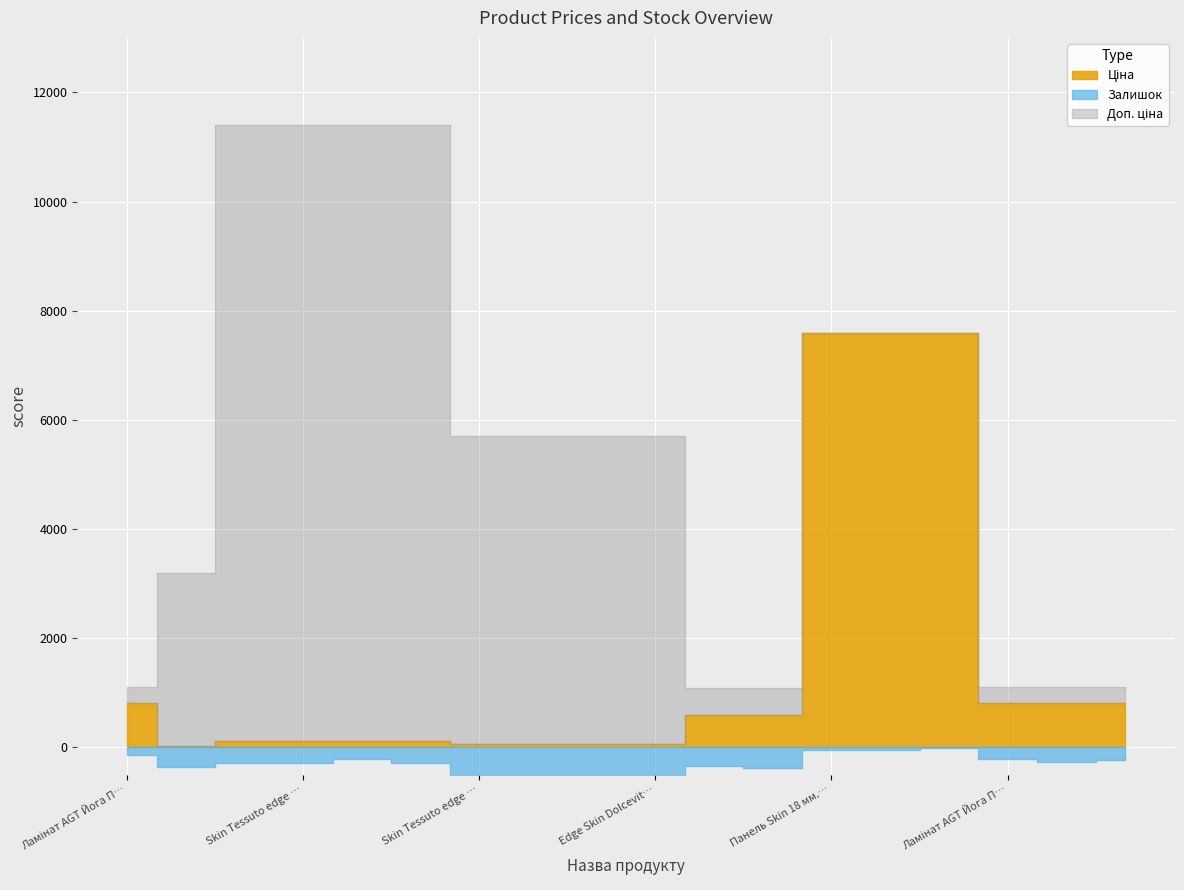

List the series in order of their peak value, highest first.

Доп. ціна, Ціна, Залишок